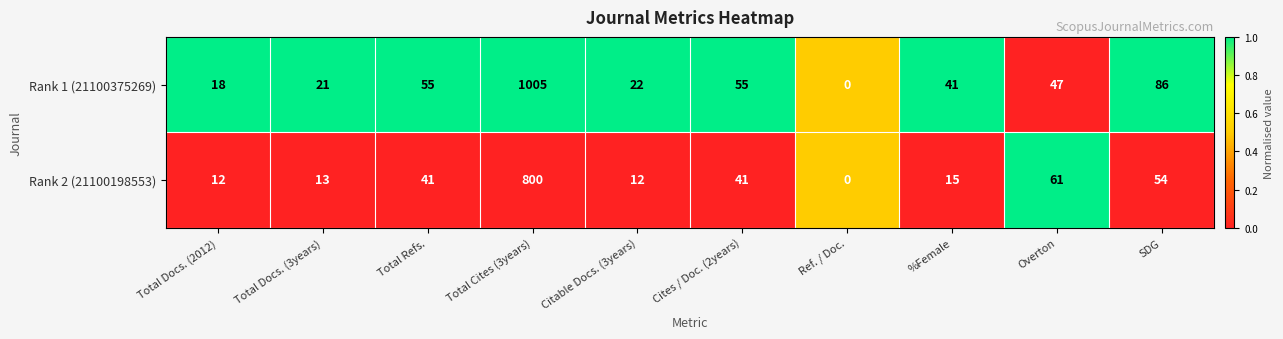

At which category is the sum across all series the highest?

Total Cites (3years)